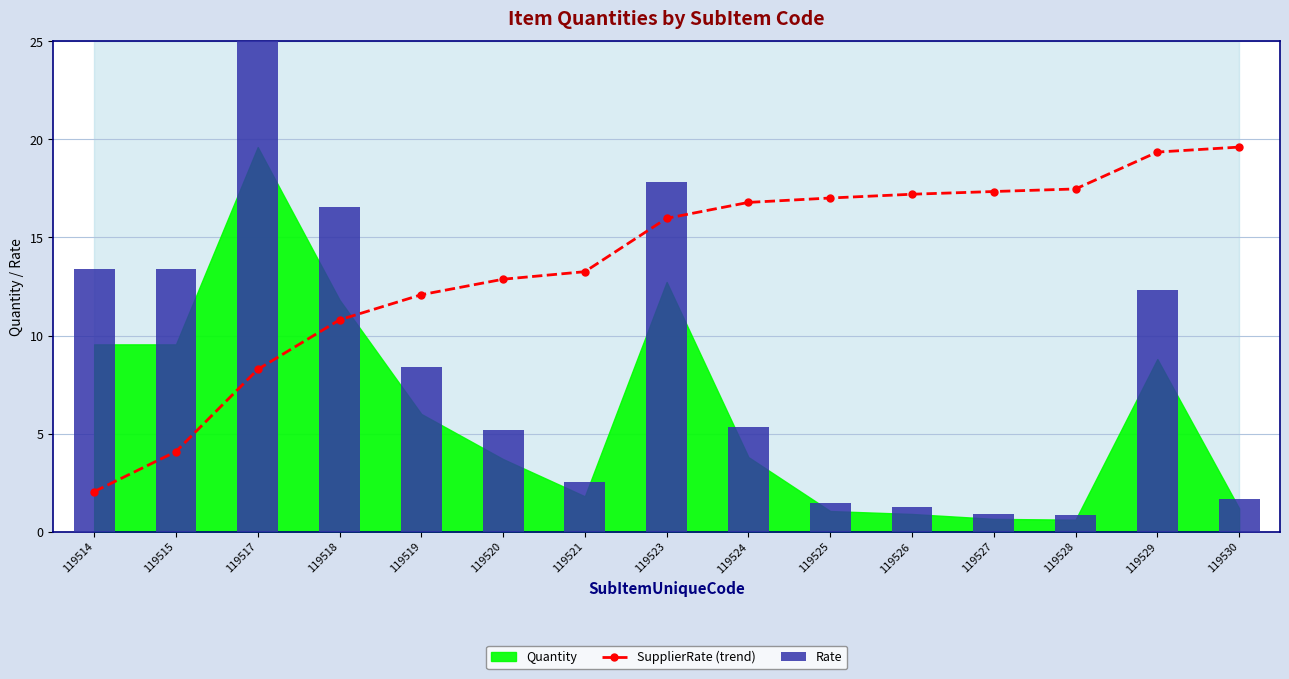

At which category is the sum across all series the highest?

119517